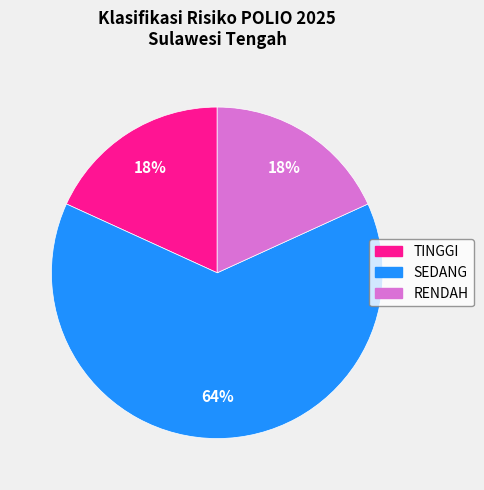

Is the sum of SEDANG and TINGGI greater than half?

Yes